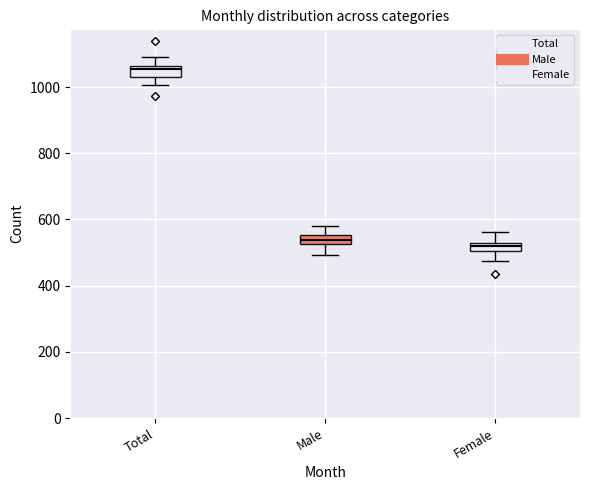

Where is the upper edge of the box for Male on the y-axis? The values are not printed on the chart, so give them approximately, as read against the axis.

560